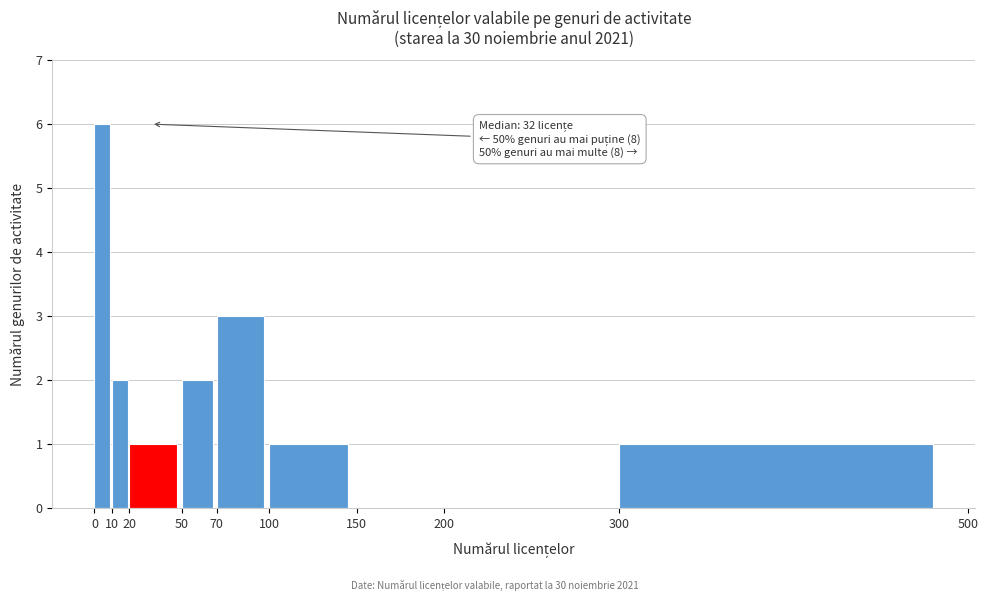

Which range on the x-axis has the tallest bar?

0 to 10